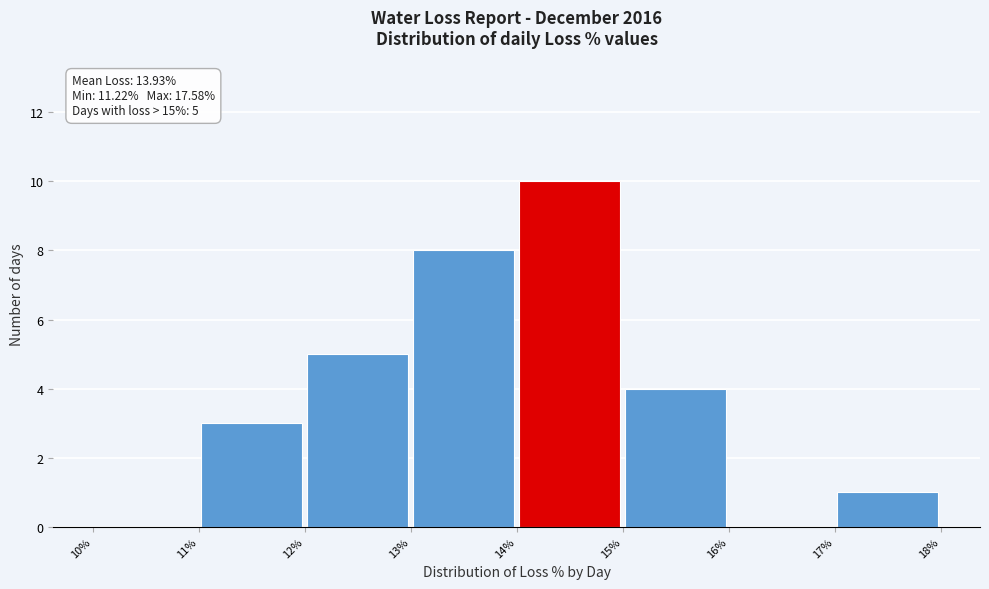

Which range on the x-axis has the tallest bar?

14% to 15%